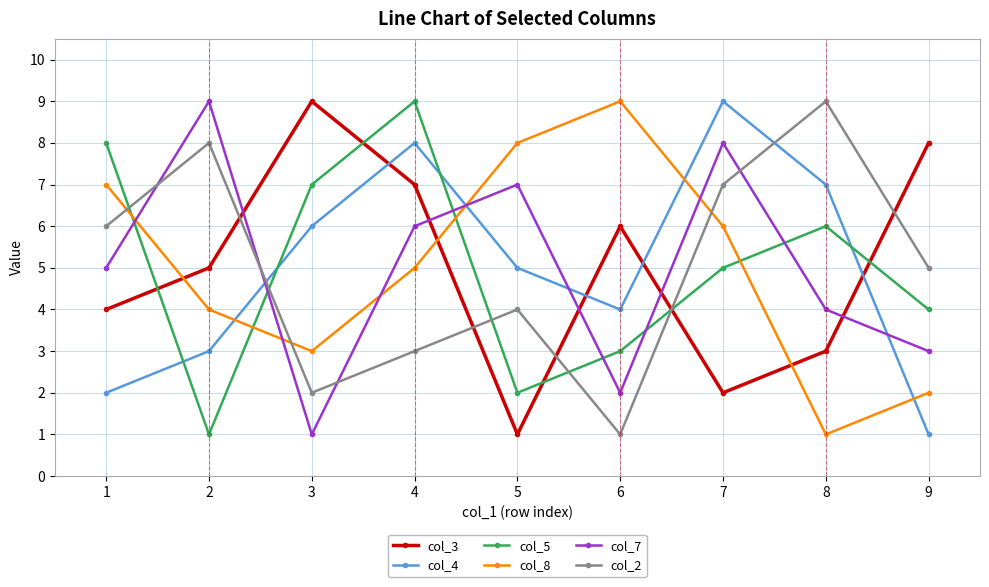

At how many categories does at least one series exceed 4?

9